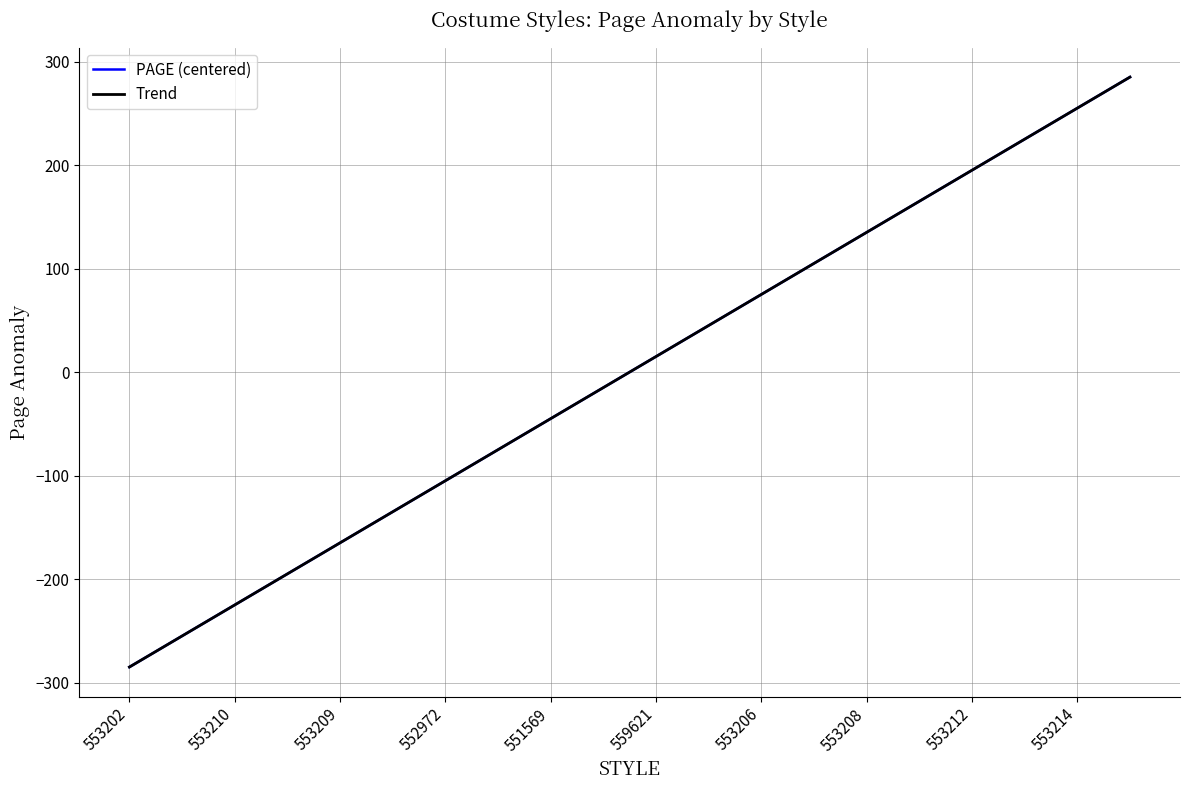

How many lines are shown in the chart?

2